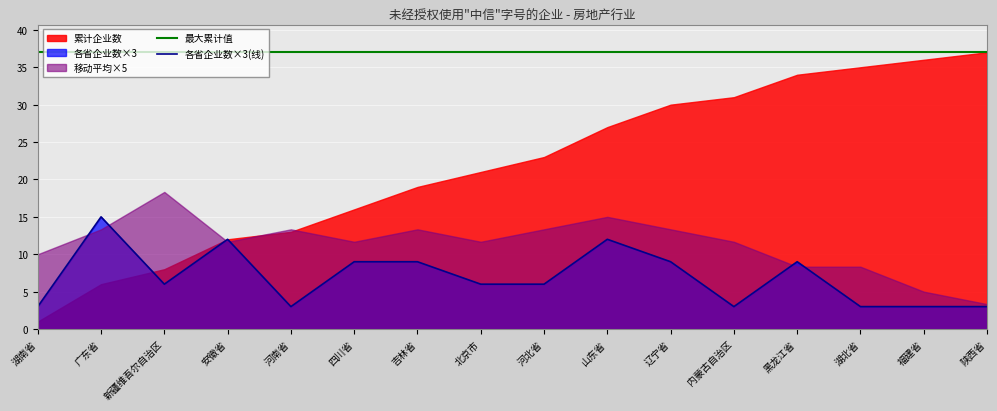

True or false: 各省企业数×3(线) and 最大累计值 cross at least once.

False